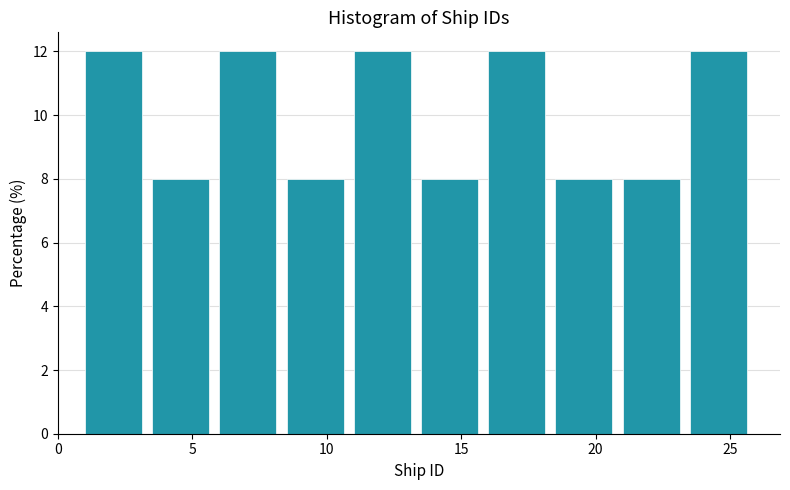

Reading left to right, transcribe this chart: for each bar, give the range it covers on the x-axis and its height. The values are not printed on the chart, so give them approximately, as read against the axis.

1.0 to 3.5: 12
3.5 to 6.0: 8
6.0 to 8.5: 12
8.5 to 11.0: 8
11.0 to 13.5: 12
13.5 to 16.0: 8
16.0 to 18.5: 12
18.5 to 21.0: 8
21.0 to 23.5: 8
23.5 to 26.0: 12